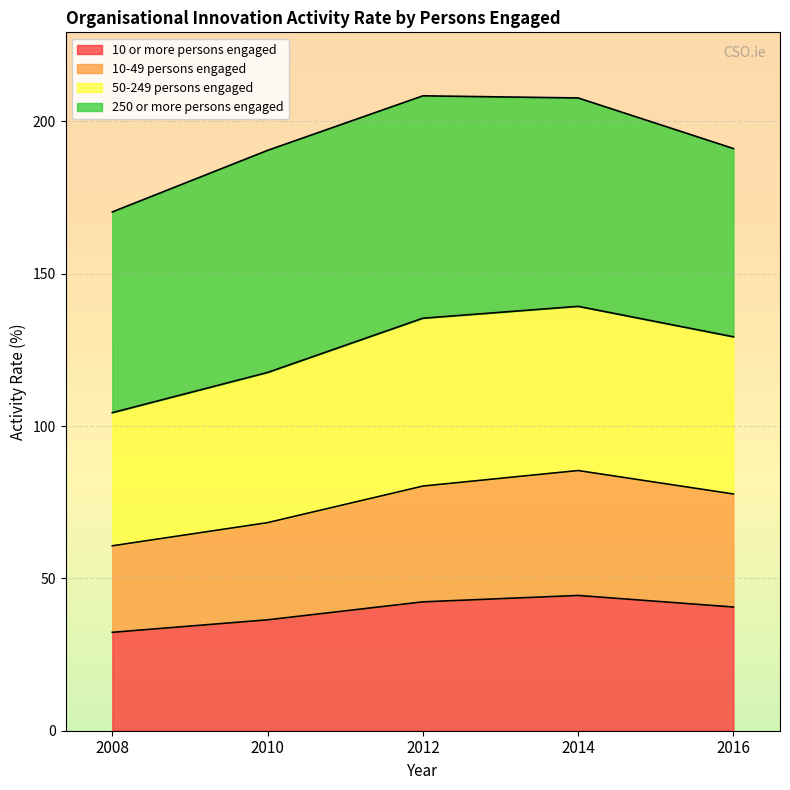

What is the total value across all series at 2014?

207.7